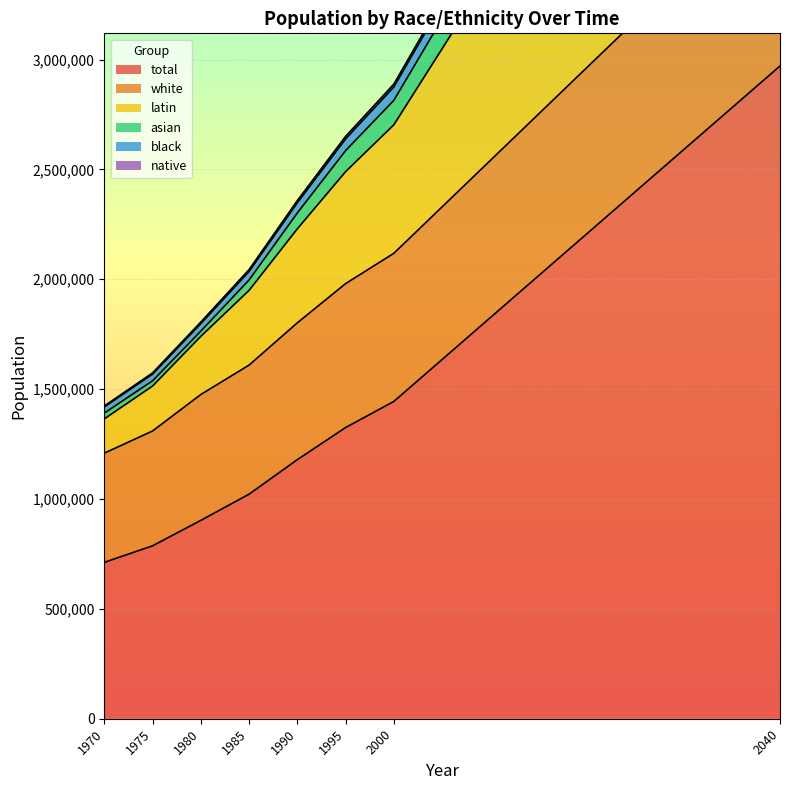

The native series shows 290341 at 1970. True or false?

False